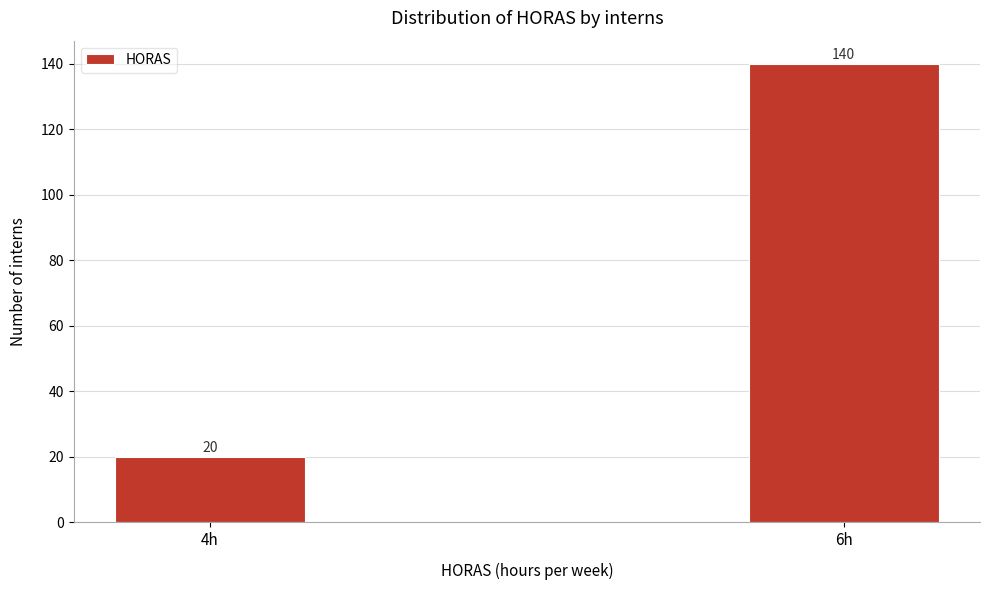

Reading right to left, list all the values displayed in this chart.

140	20